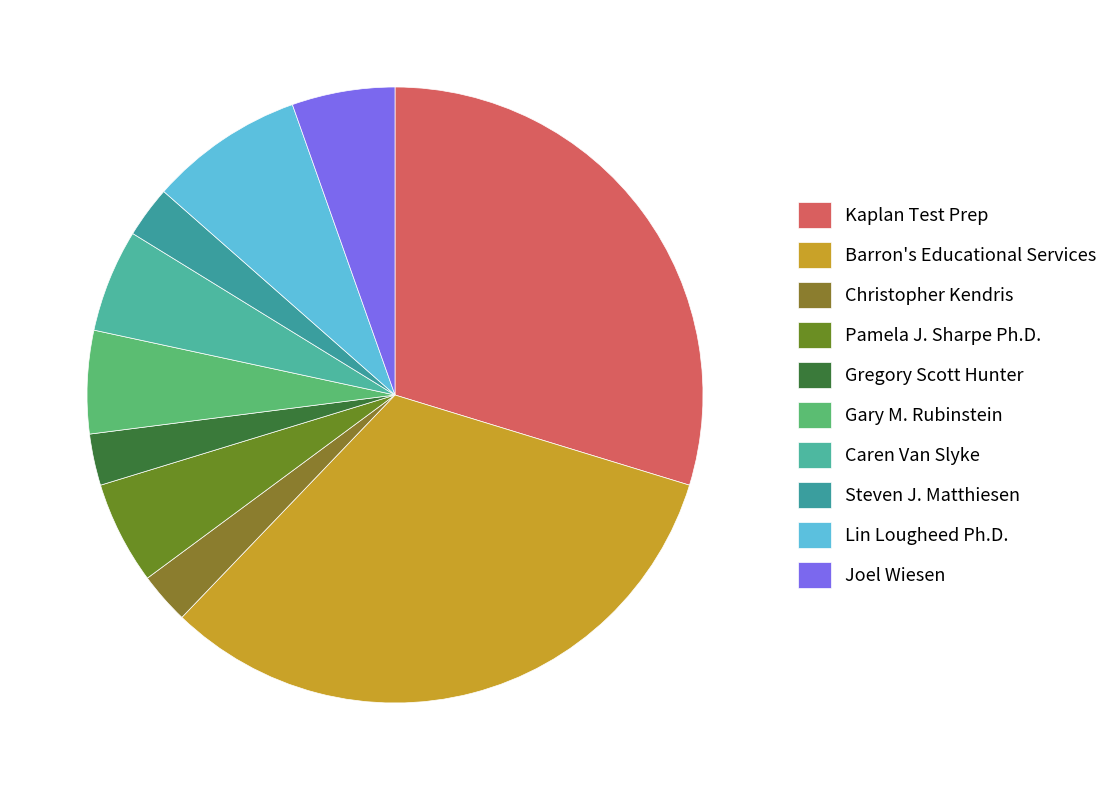

What percentage is the Gary M. Rubinstein slice, to the nearest percent?

5%